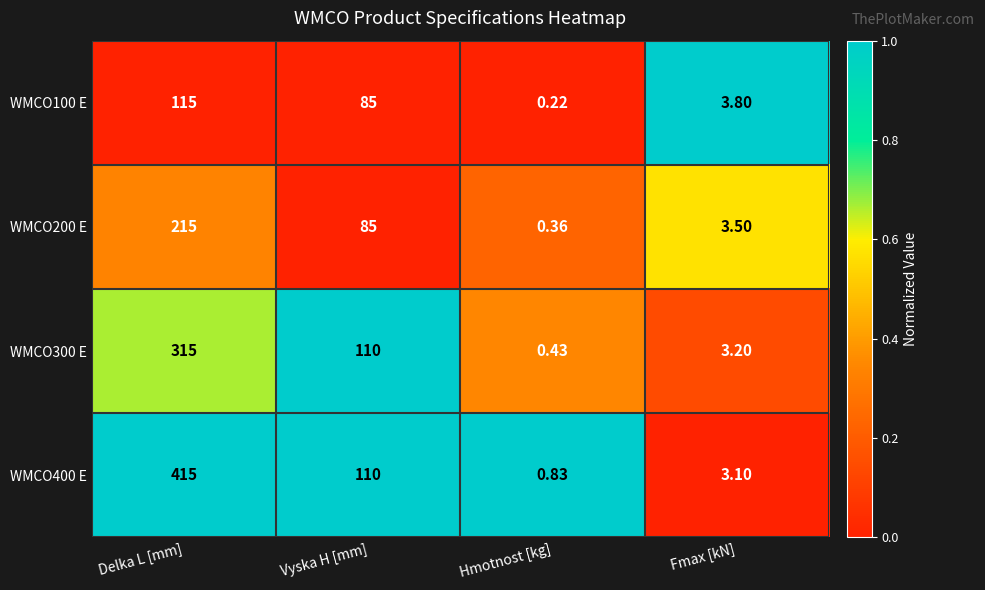

Which category has the highest value in the WMCO200 E series?

Delka L [mm]